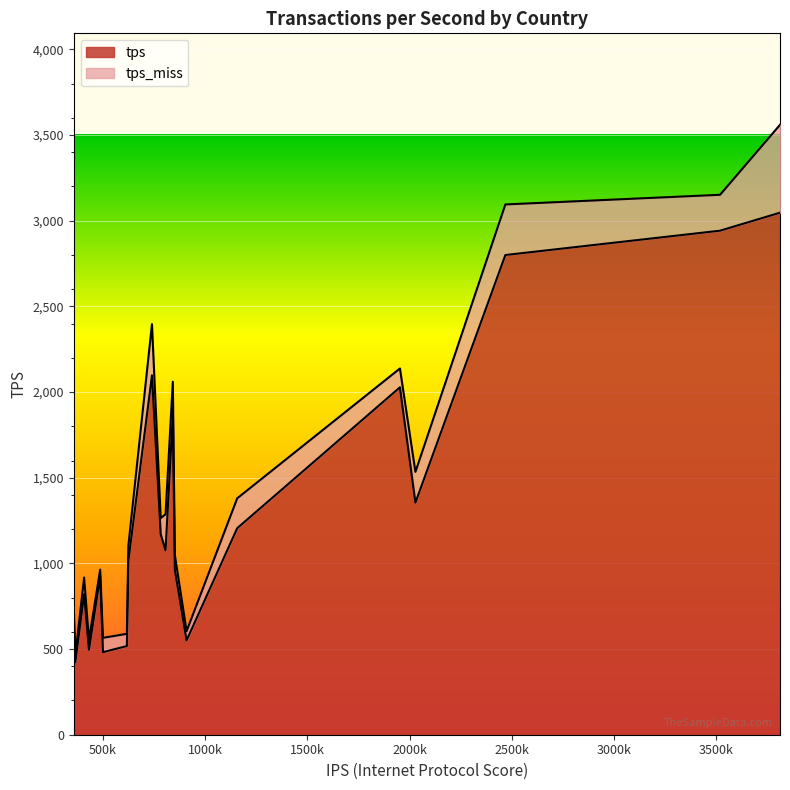

What is the highest value of the tps series?

3046.9